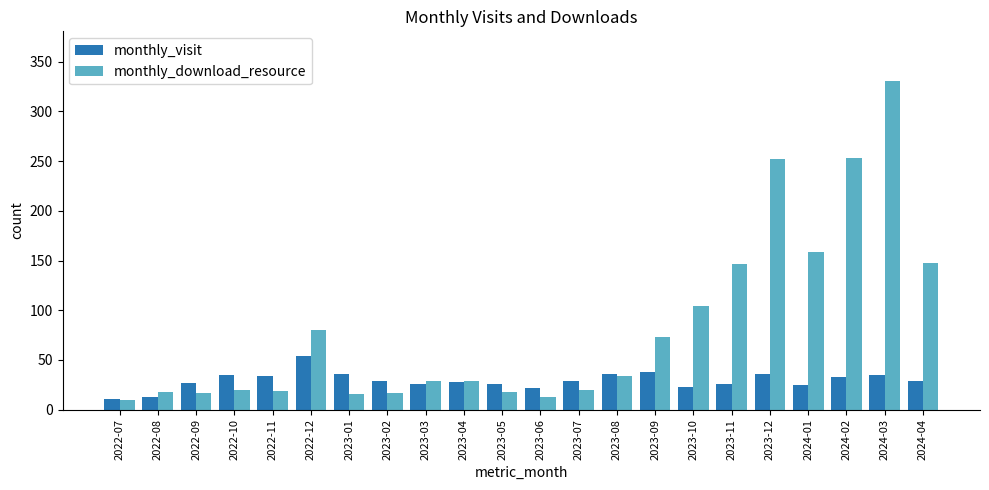

At which label is monthly_download_resource closest to 170?

2024-01